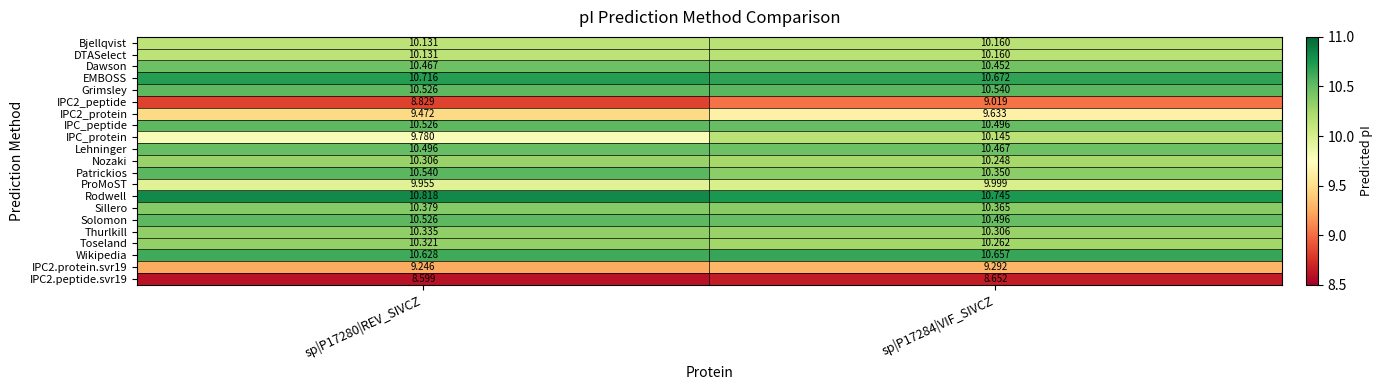

What is the difference between the highest and lowest values at sp|P17280|REV_SIVCZ?

2.2